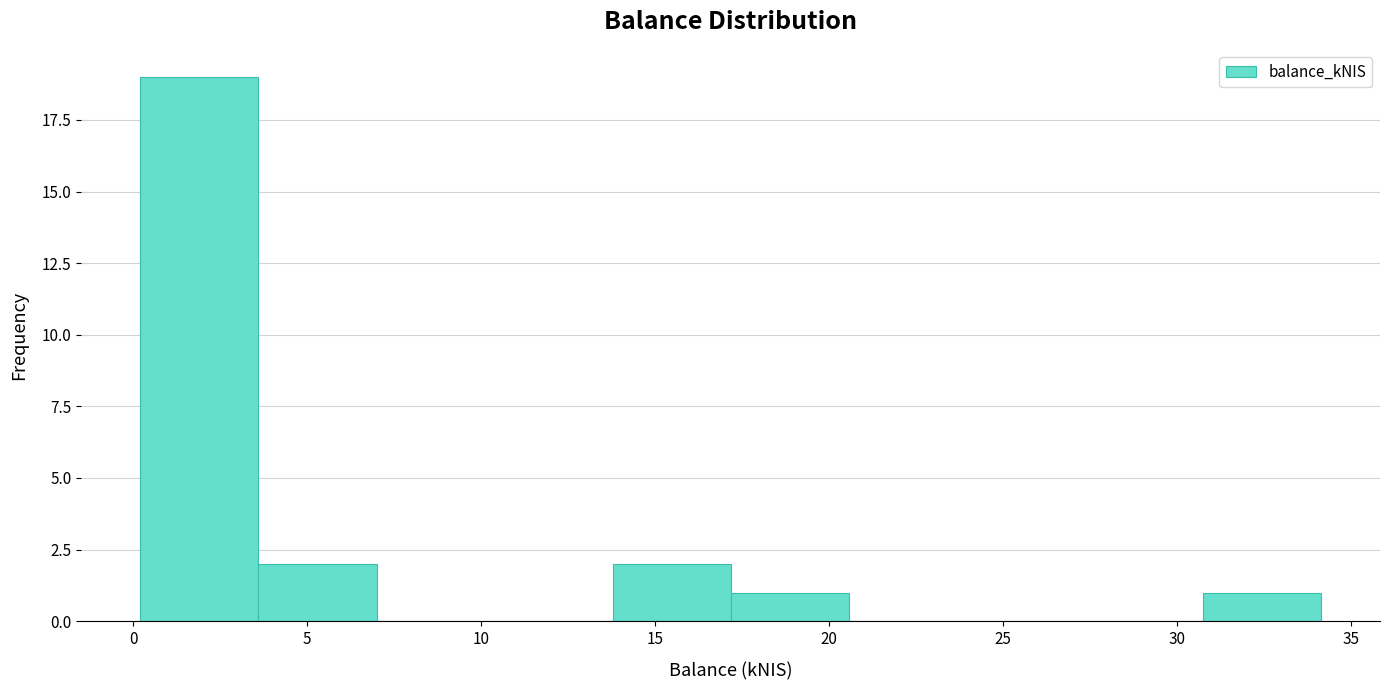

How tall is the bar that spans 3.5 to 7.0 on the x-axis? Neither the bar edges nor the heights are printed on the chart, so give them approximately, as read against the axes.

2